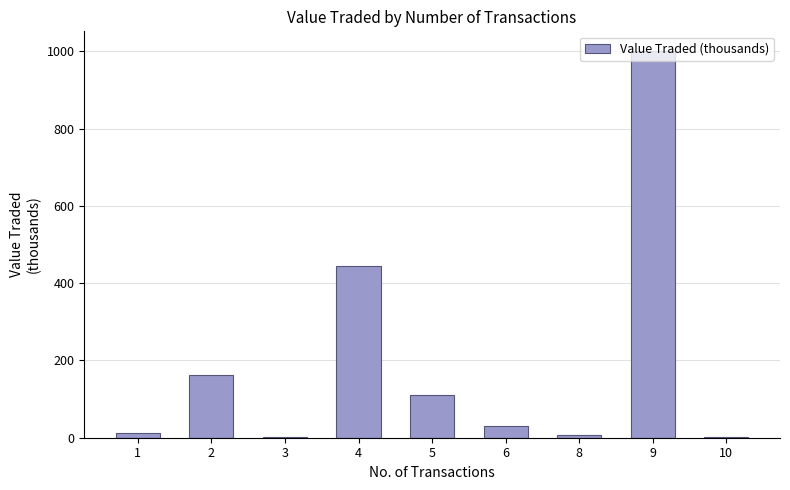

What is the sum of all values?

1774.8